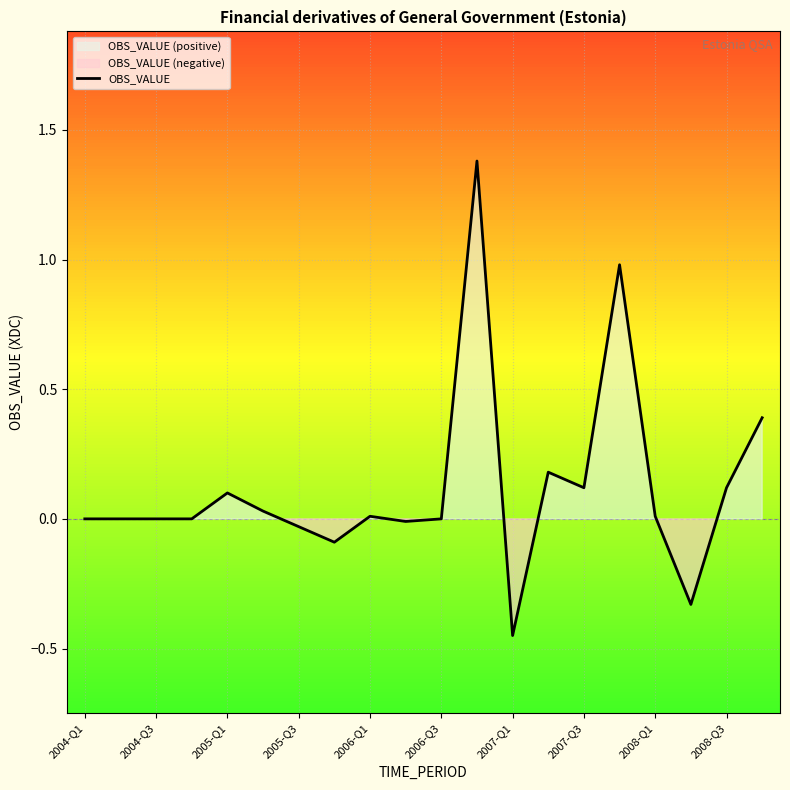

What is the maximum value for OBS_VALUE?

1.4